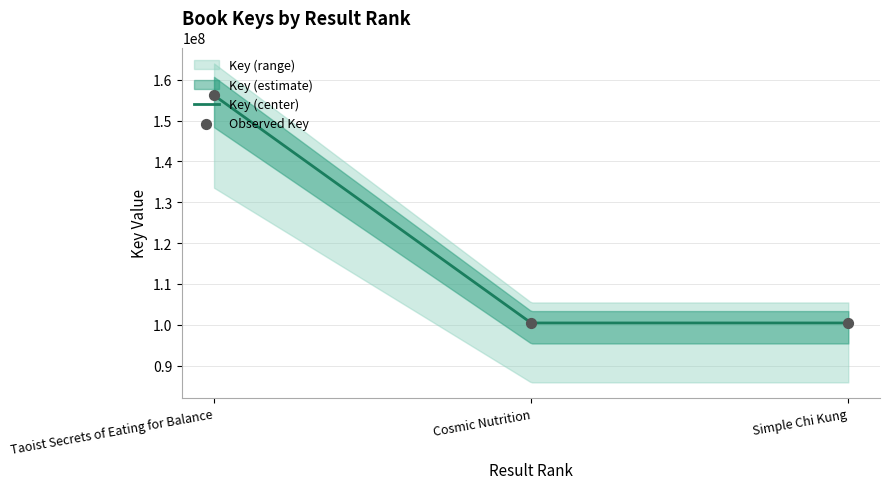

What is the ratio of the value at Taoist Secrets of Eating for Balance to the value at Cosmic Nutrition?

1.6